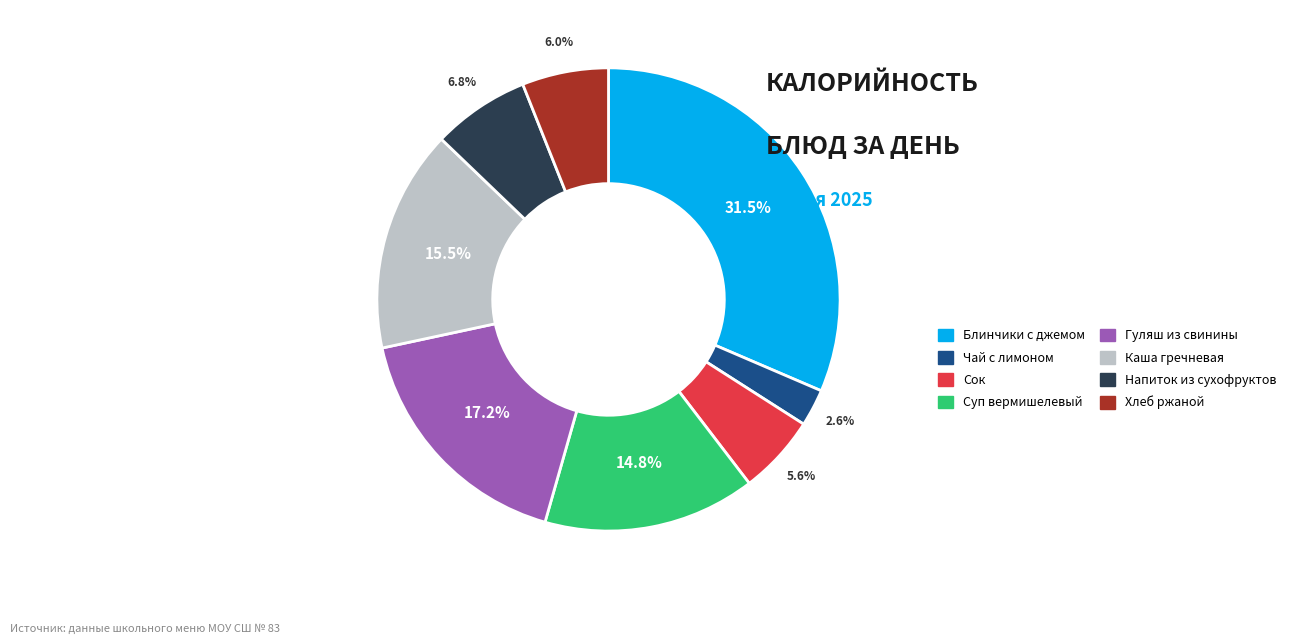

What percentage is the Гуляш из свинины slice, to the nearest percent?

17%